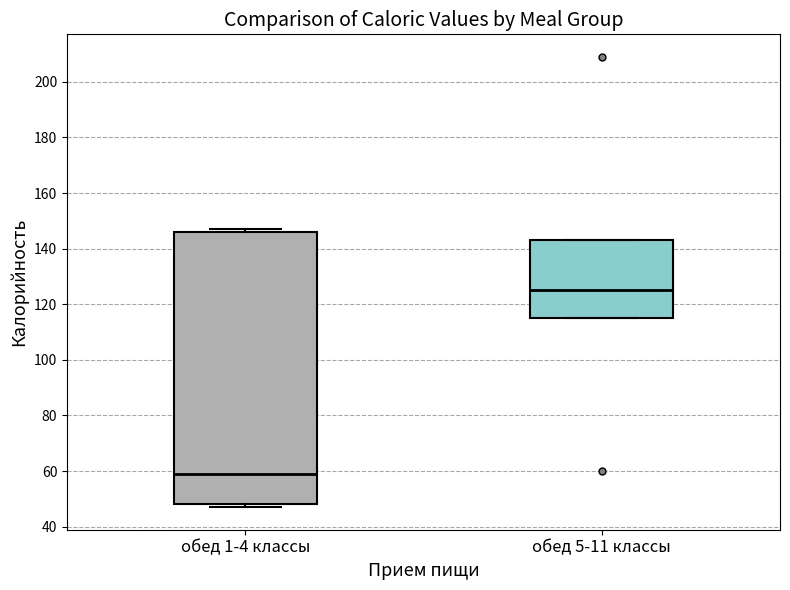

Which box's median line is the lowest?

обед 1-4 классы